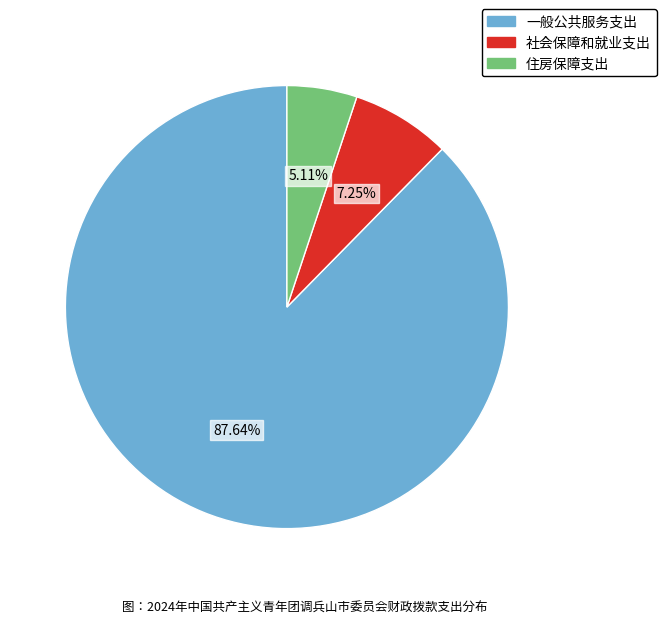

Rank the categories by value from lowest to highest.

住房保障支出, 社会保障和就业支出, 一般公共服务支出